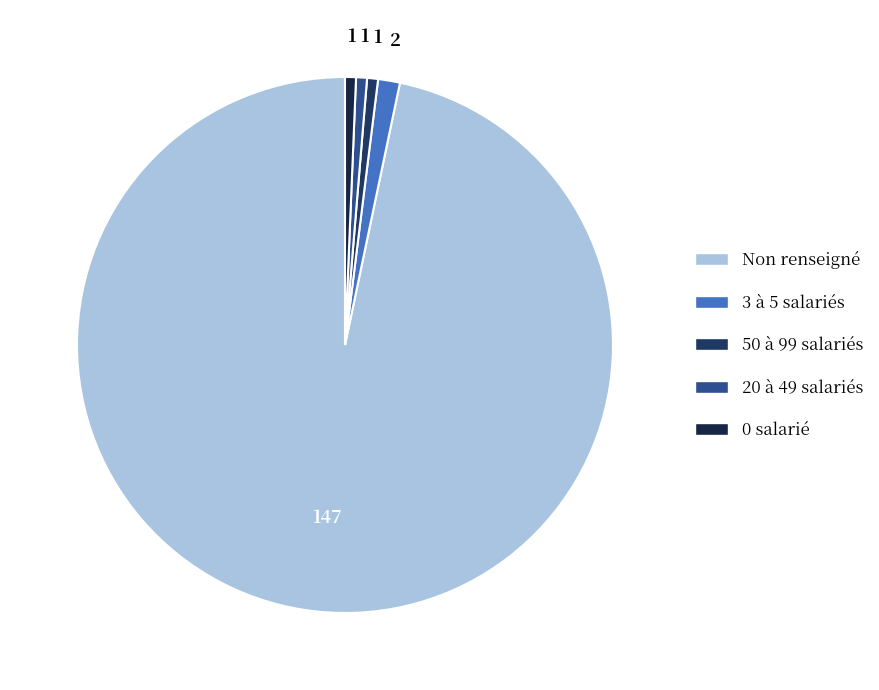

Count the number of slices in the pie.

5